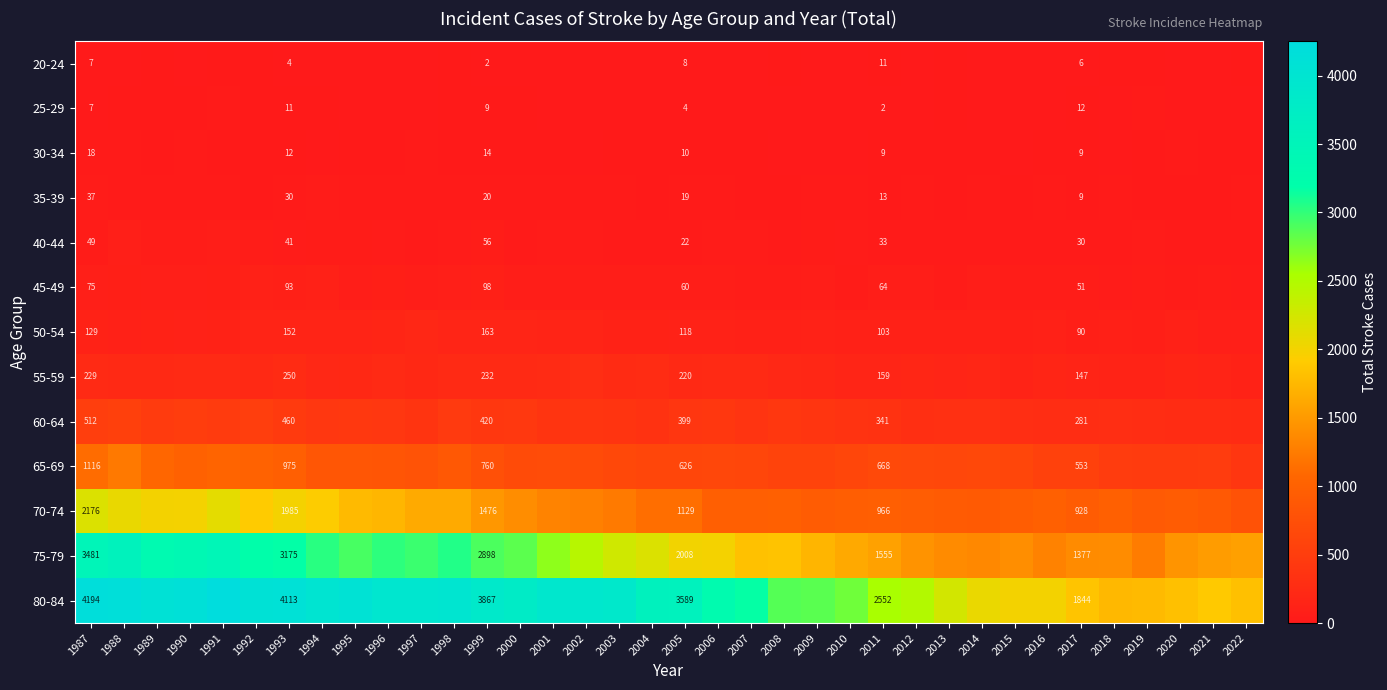

How many distinct data groups are displayed?

13